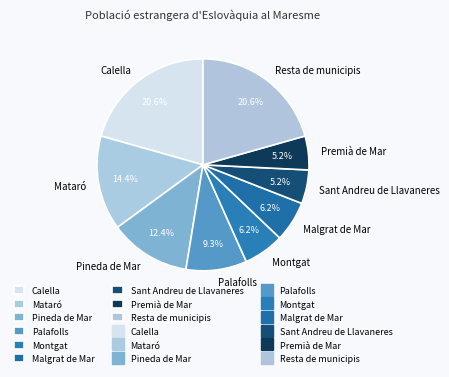

Approximately how many times larger is the value at Montgat compared to Mataró?

0.4